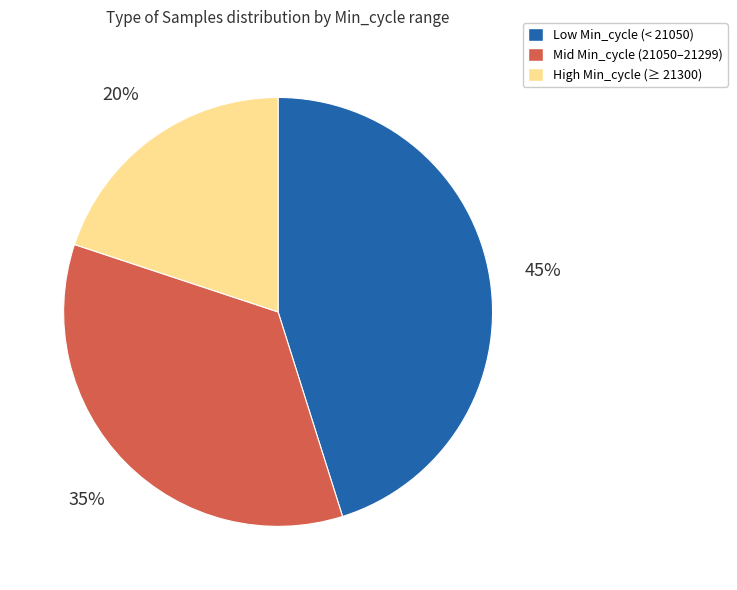

To the nearest percent, what percentage of the pie is Low Min_cycle (< 21050)?

45%